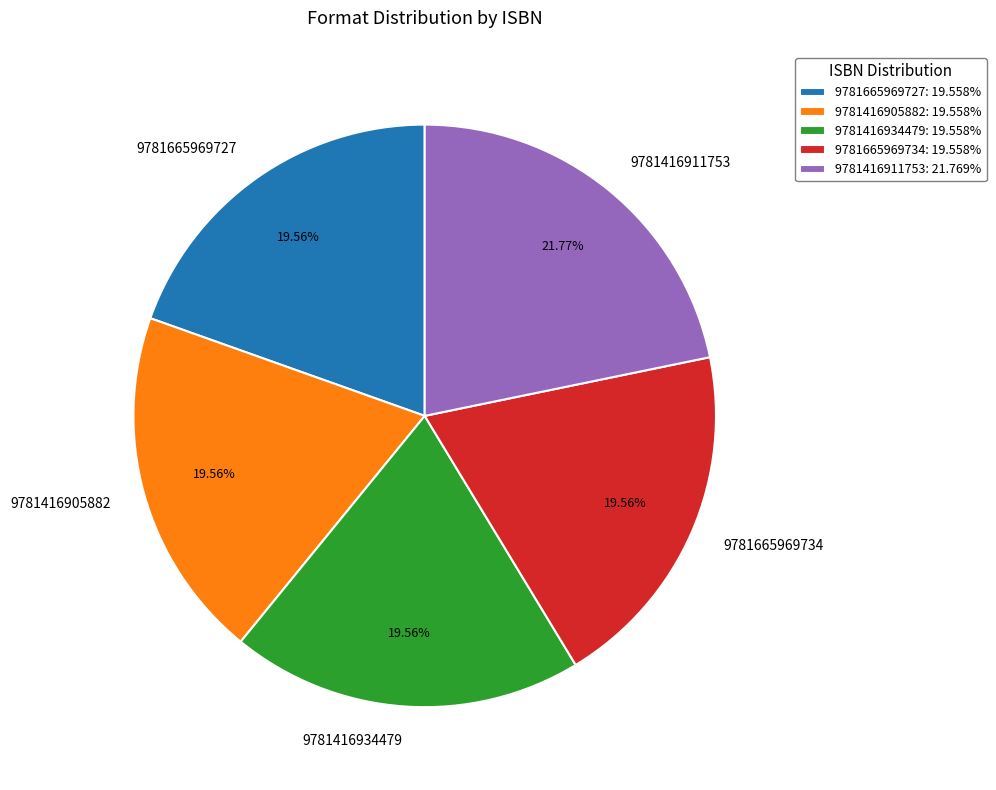

To the nearest percent, what percentage of the pie is 9781416911753?

22%